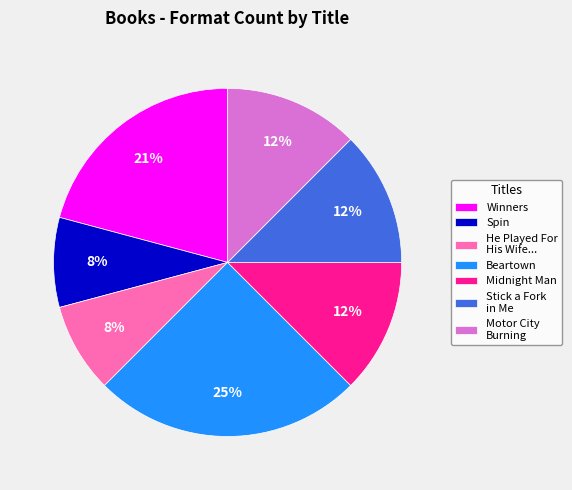

Do He Played For His Wife... and Spin together represent more than half of the pie?

No